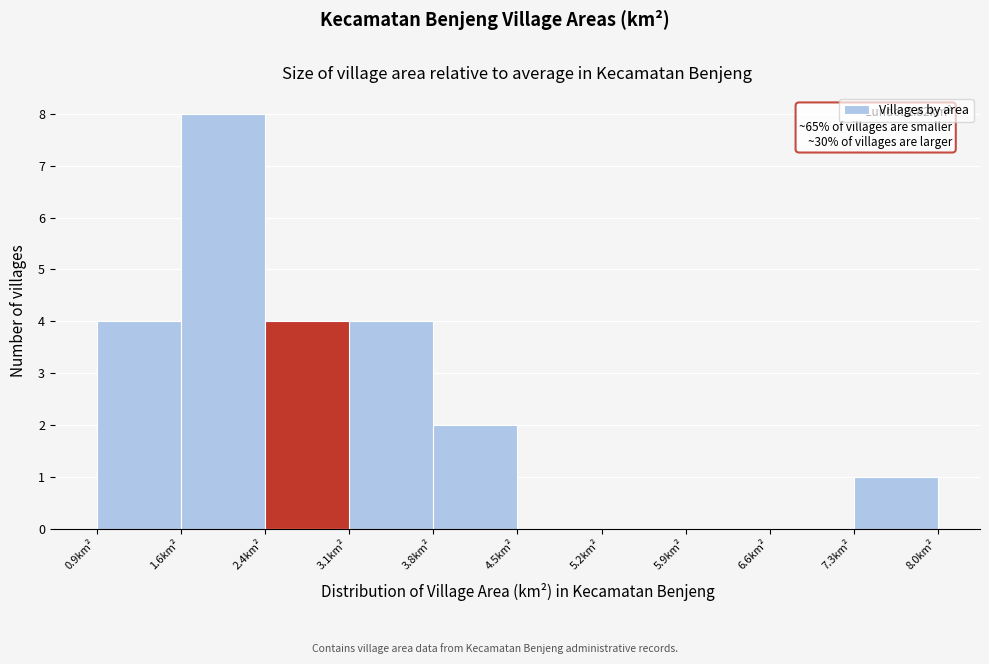

Over which range of the x-axis is the bar tallest?

1.6 to 2.4